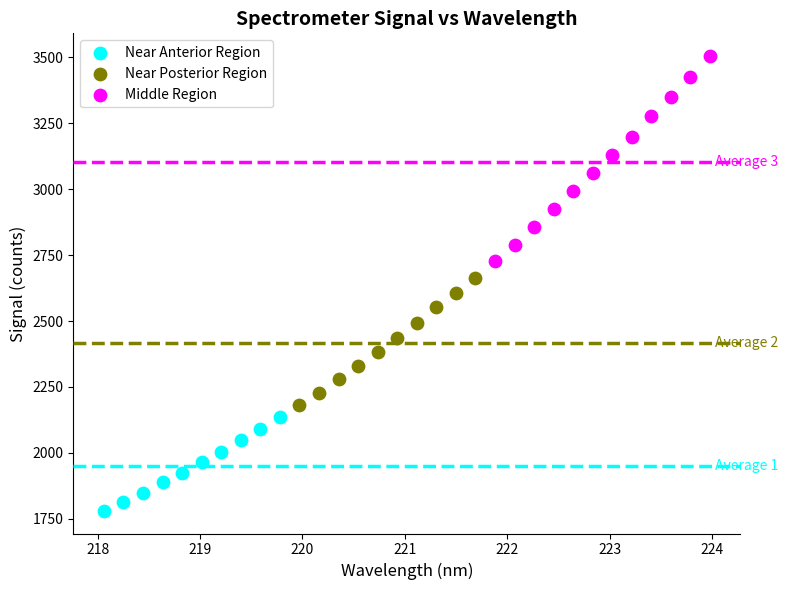

Which series reaches the maximum Y coordinate?

Middle Region